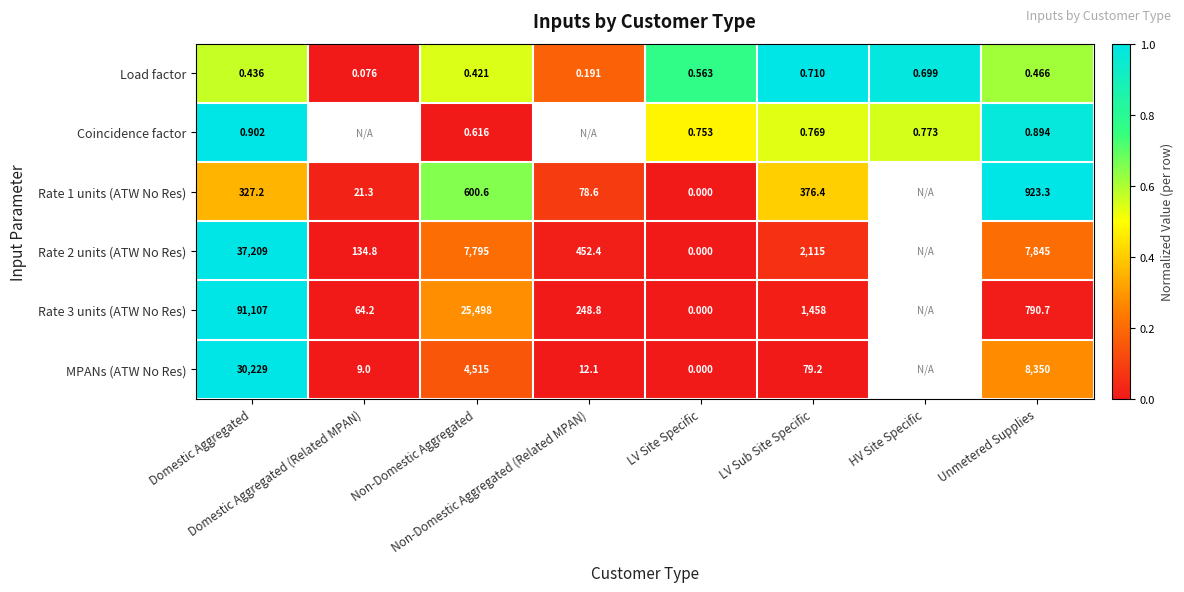

At which category is the sum across all series the highest?

Domestic Aggregated